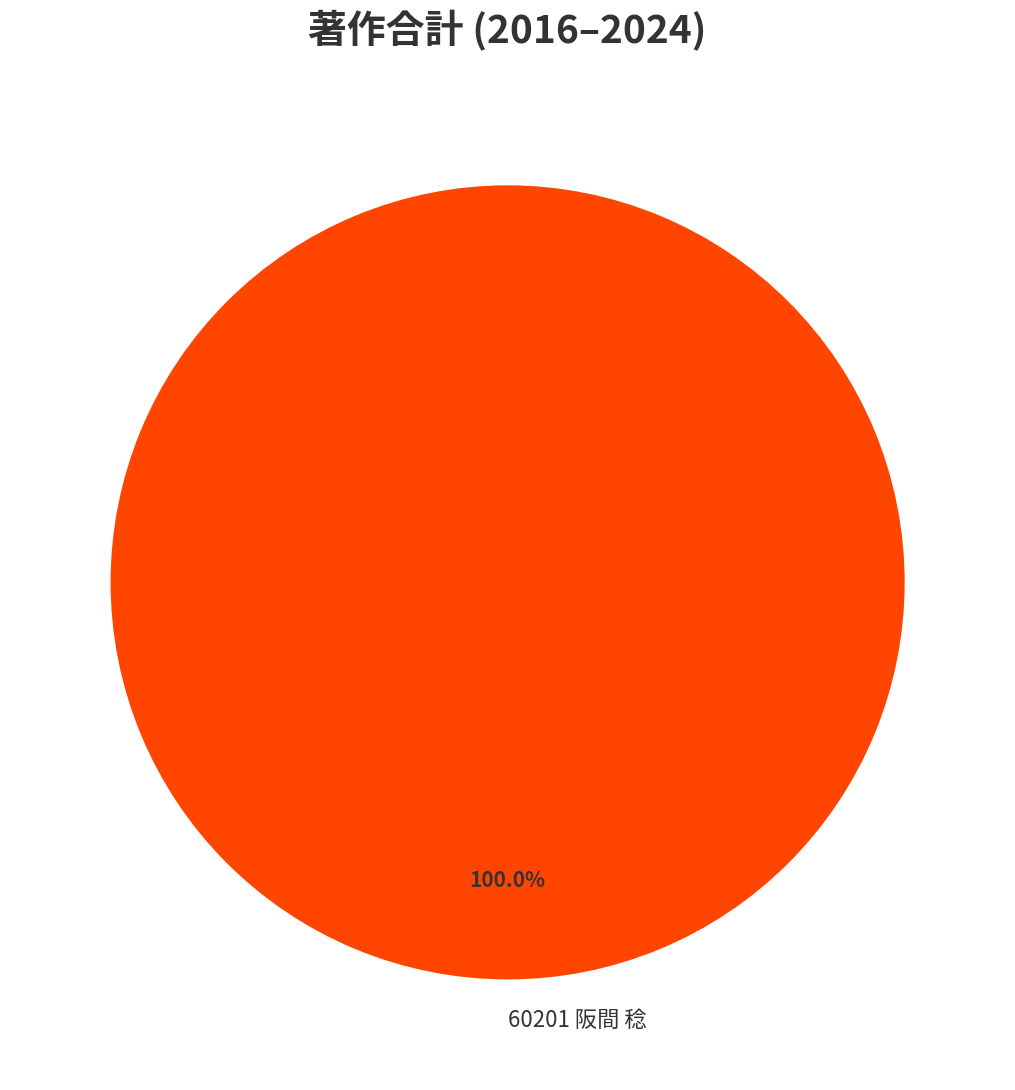

Is there a majority slice in this chart?

Yes